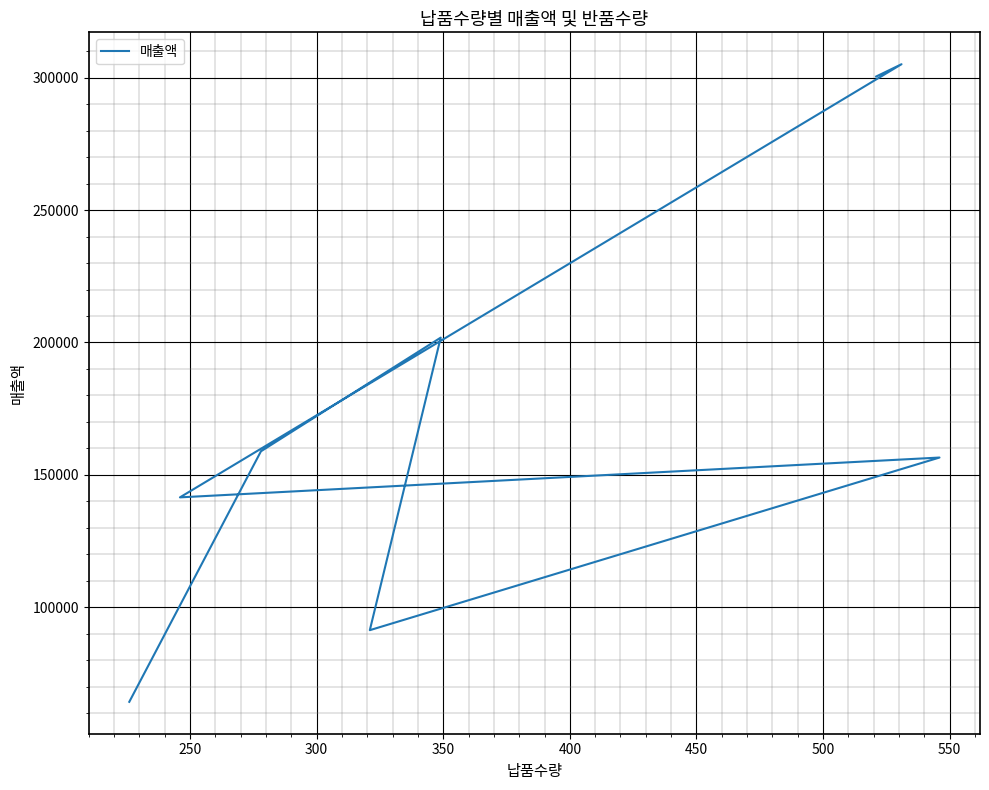

Reading left to right, transcribe all the data shown in this chart.

64311	158920	201840	91374	156558	141520	305080	300440